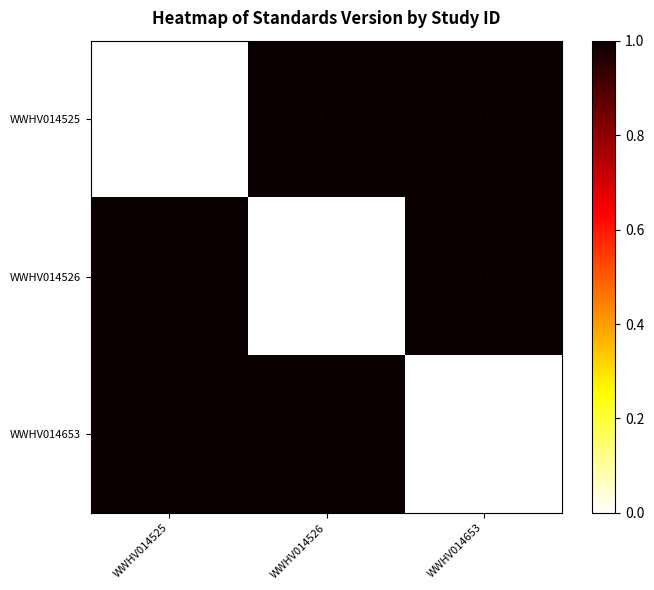

At how many categories does at least one series exceed 0?

3